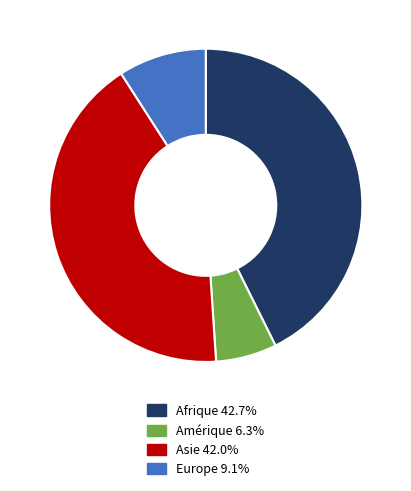

Combined, do Asie 42.0% and Afrique 42.7% account for over 50%?

Yes